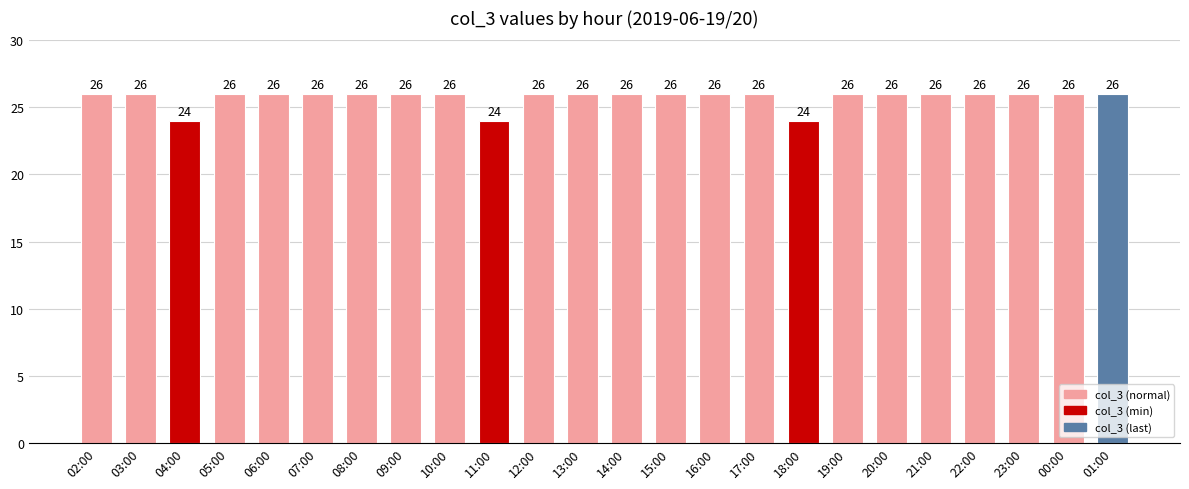

Reading left to right, transcribe all the data shown in this chart.

26	26	24	26	26	26	26	26	26	24	26	26	26	26	26	26	24	26	26	26	26	26	26	26